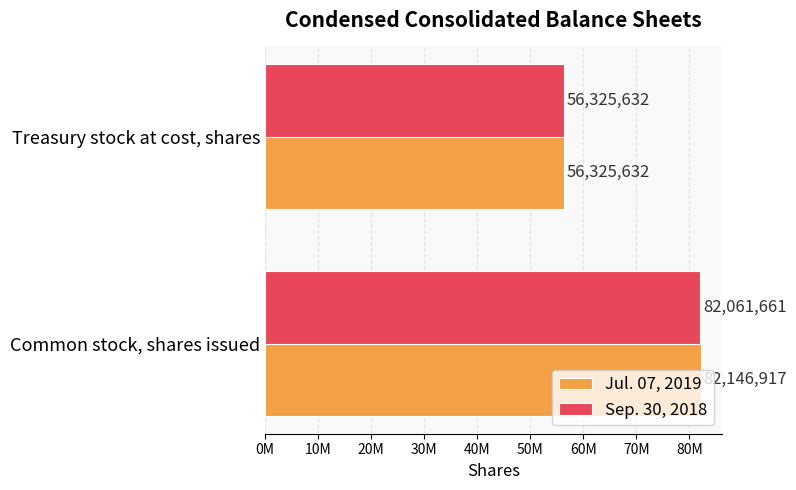

At which category does the chart reach its minimum across all series?

Treasury stock at cost, shares